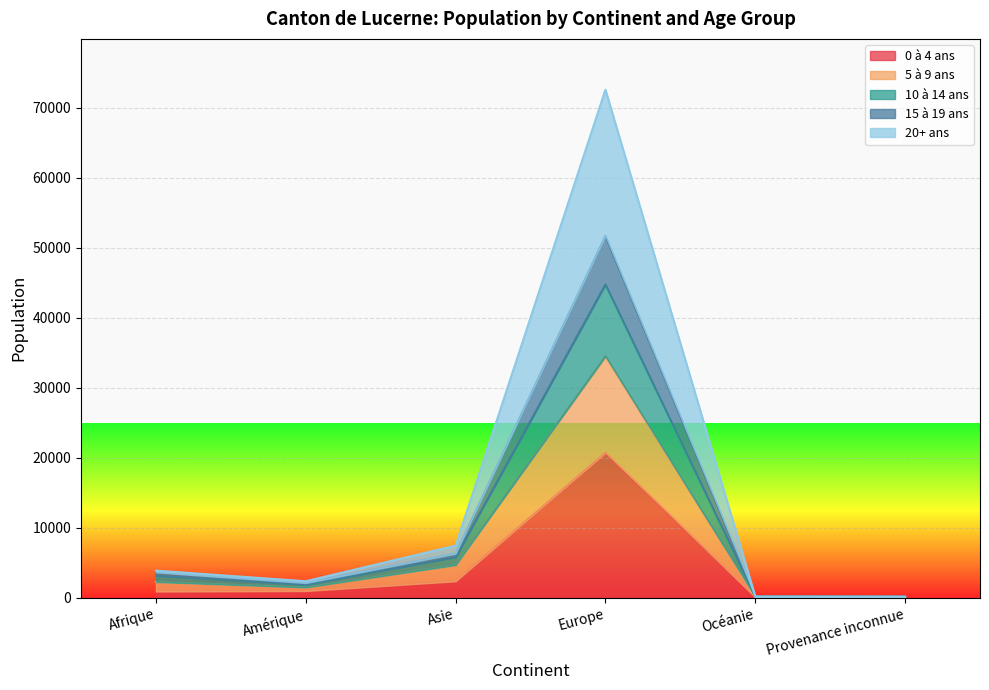

True or false: 15 à 19 ans and 5 à 9 ans cross at least once.

False